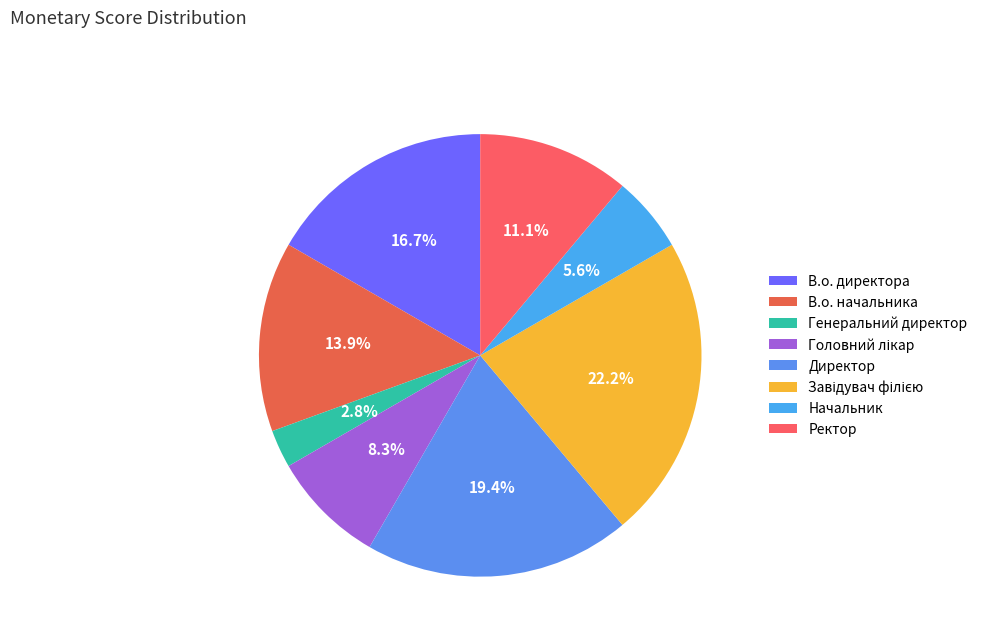

What percentage is the В.о. директора slice, to the nearest percent?

17%